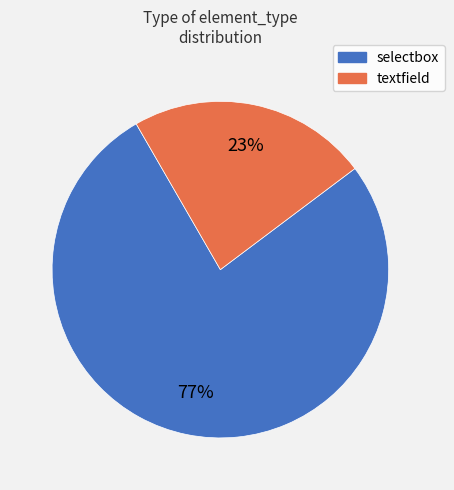

Does any single category account for the majority?

Yes